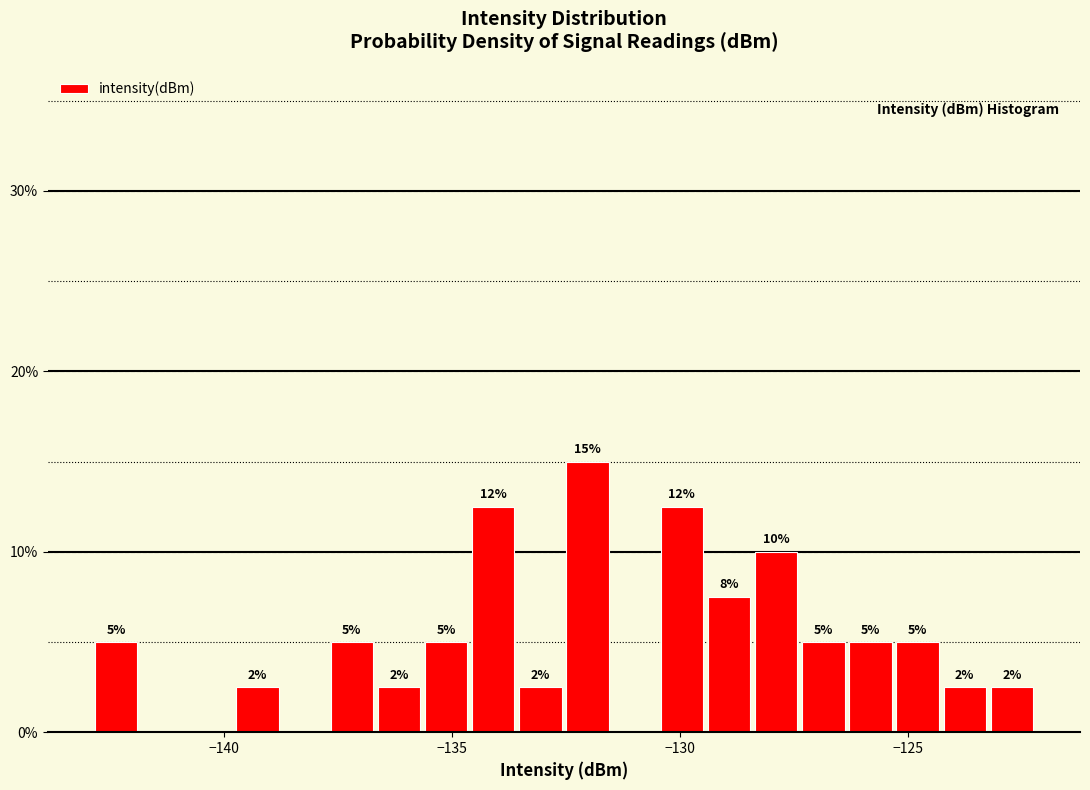

Around what value on the x-axis is the tallest bar? Give the approximate position of its centre, as read against the axis.

-132.0